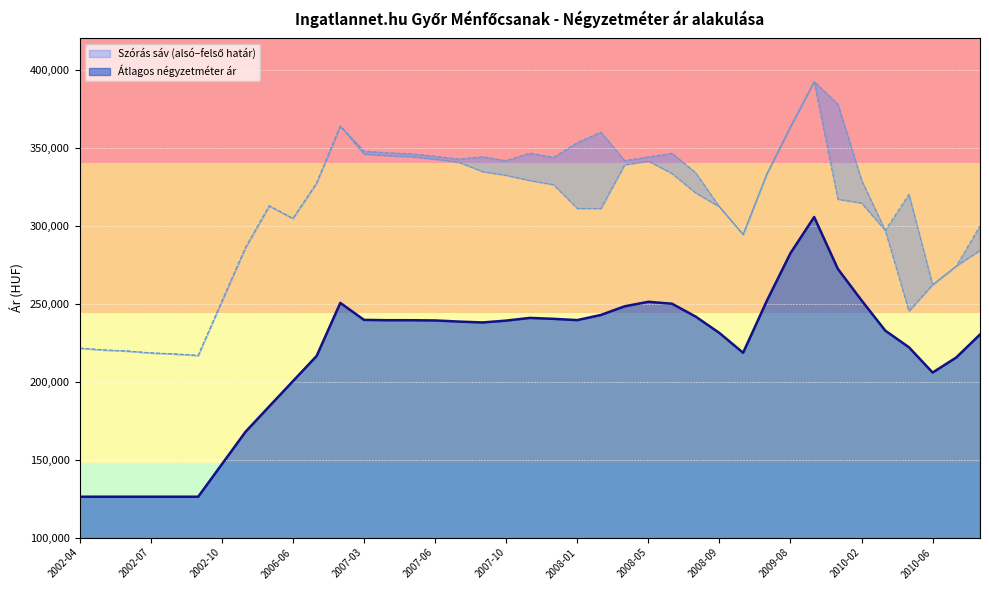

What is the spread (max minus min) of values at 2010-01?

105627